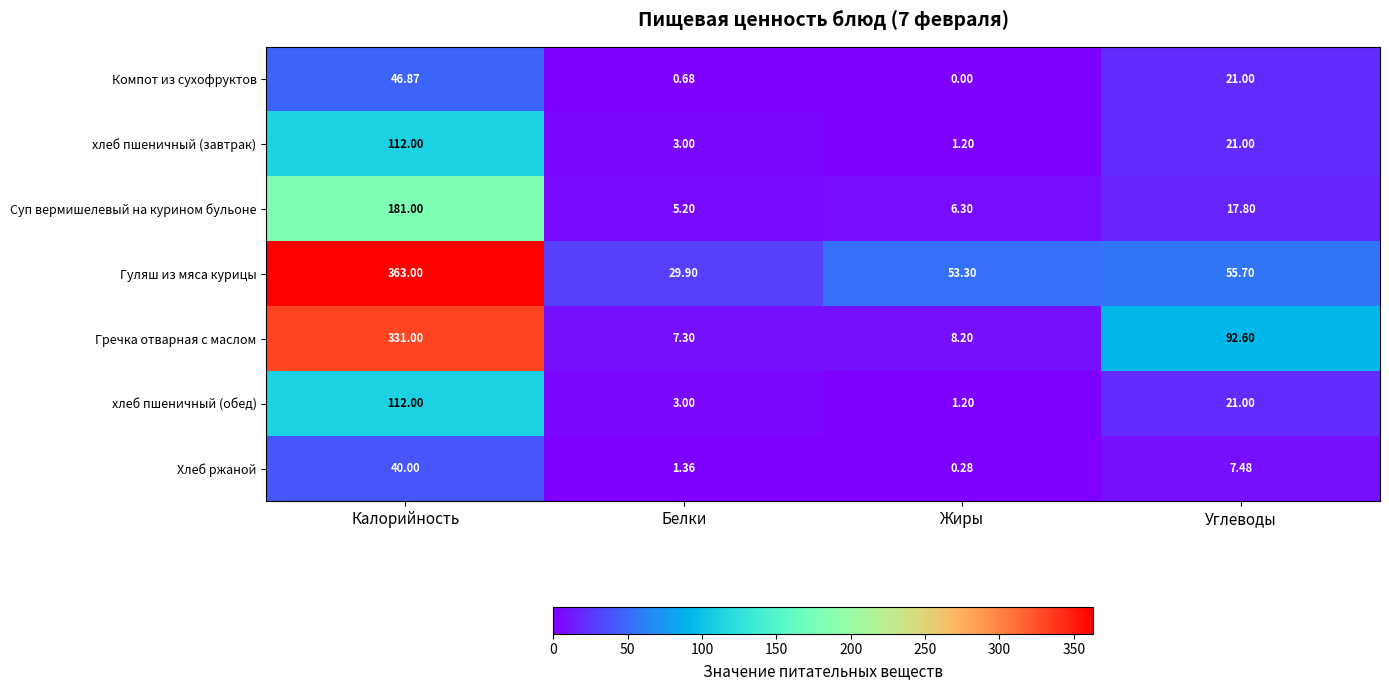

Where is Хлеб ржаной nearest to the value 20?

Углеводы